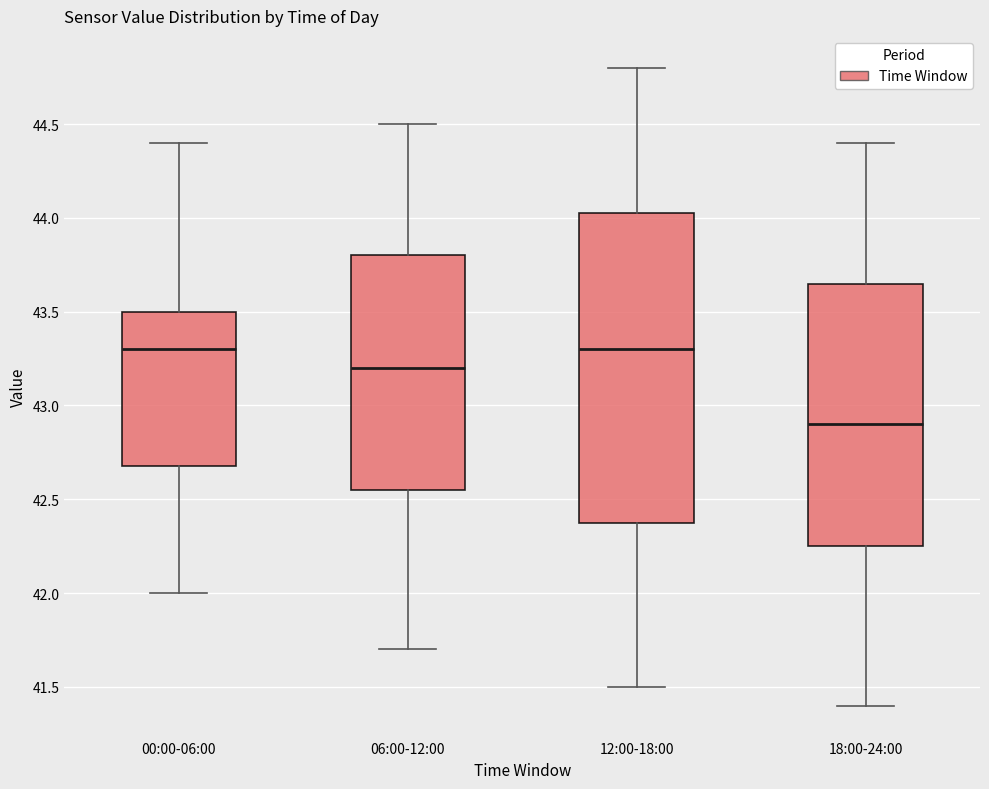

Comparing the boxes themselves (not the whiskers), which one is the tallest?

12:00-18:00